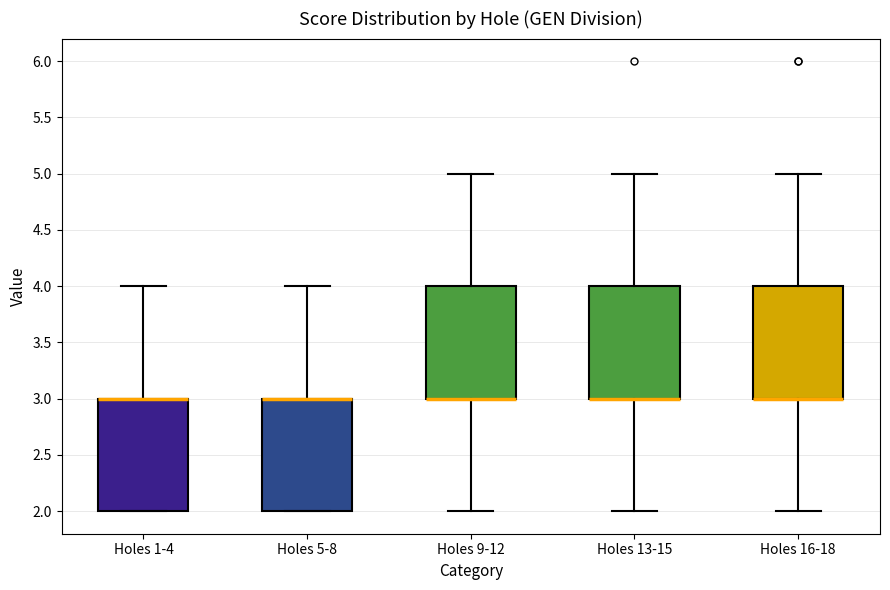

Where does the upper whisker of the box for Holes 5-8 end on the y-axis? The values are not printed on the chart, so give them approximately, as read against the axis.

4